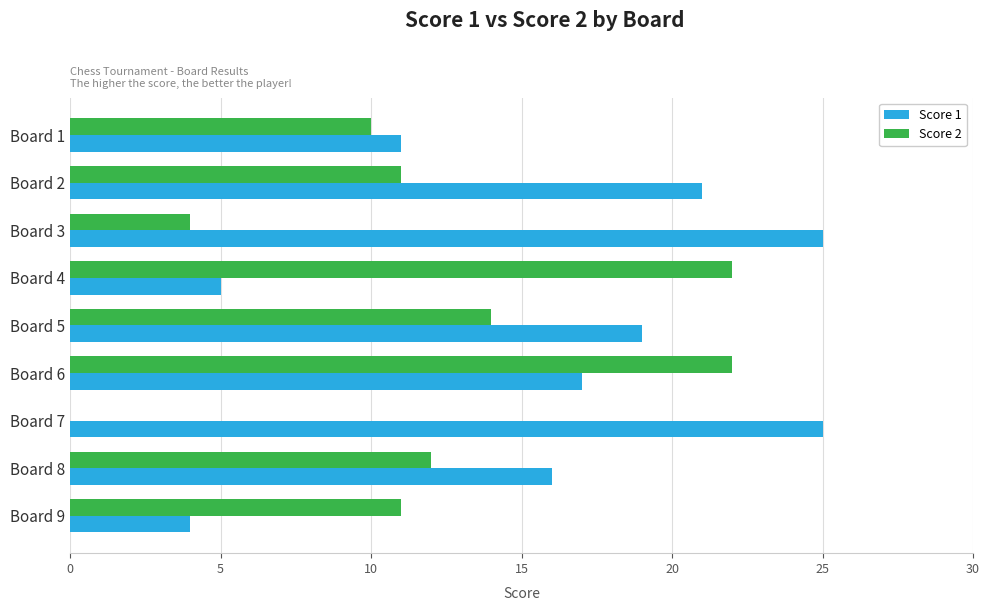

What is the sum of the Score 1 values at Board 9 and Board 1?

15